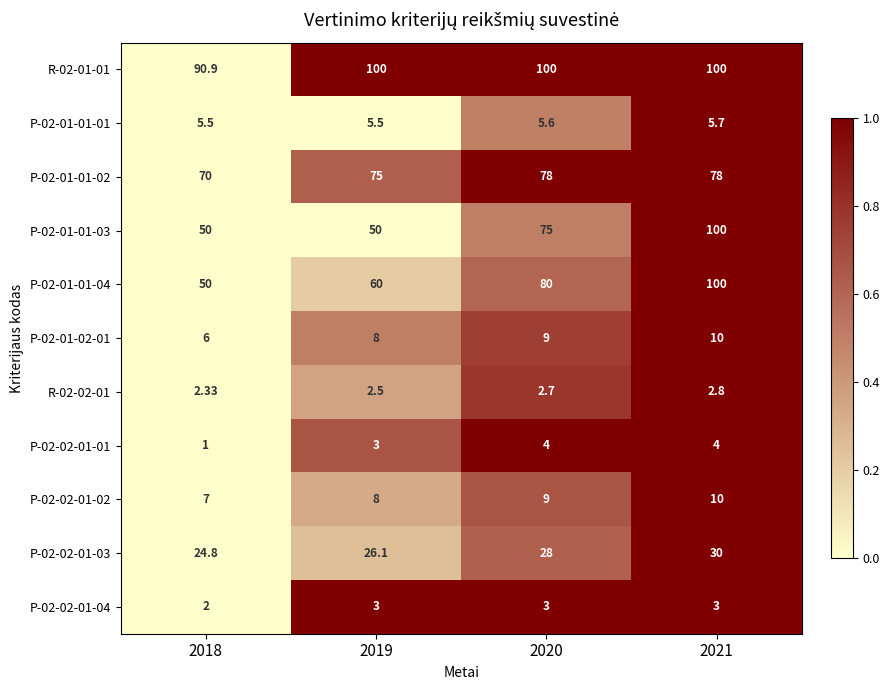

Is the value of P-02-01-01-04 at 2018 greater than the value of P-02-02-01-04 at 2018?

Yes